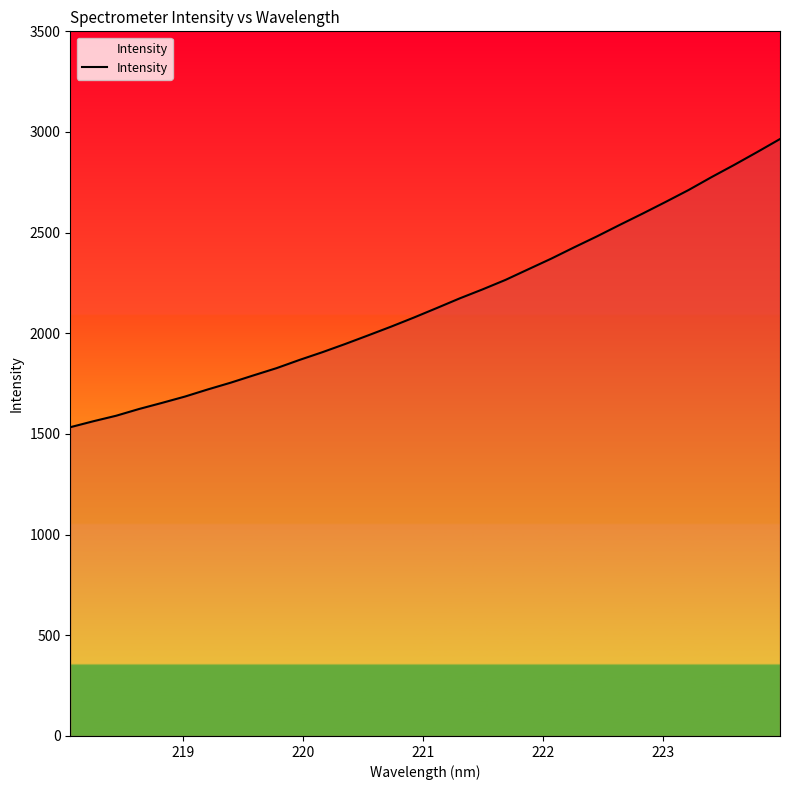

What is the smallest value displayed?

1533.7